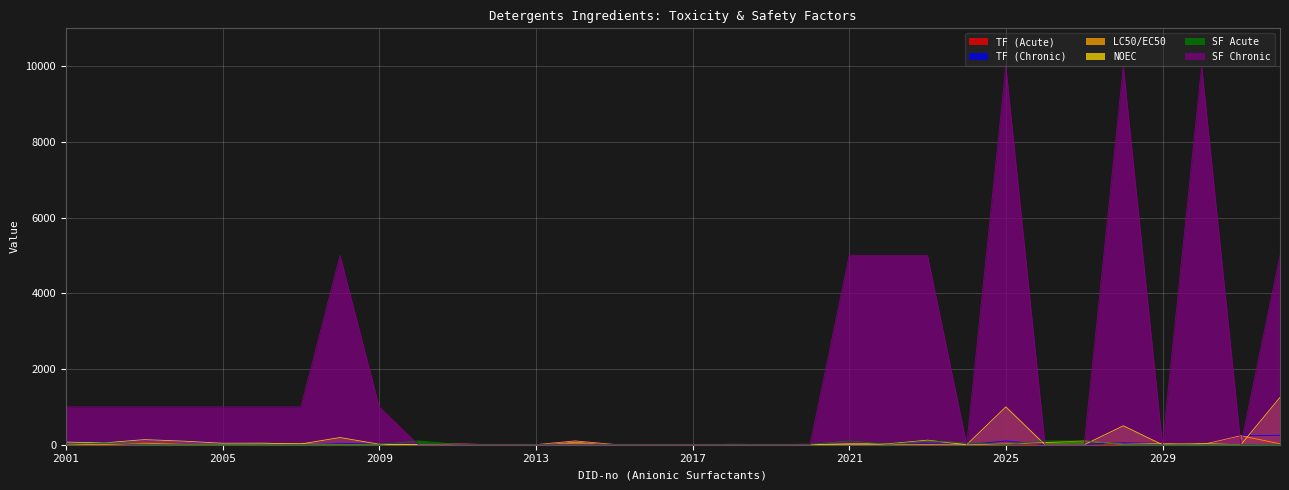

Is the value of NOEC at 2022 greater than the value of TF (Acute) at 2031?

No